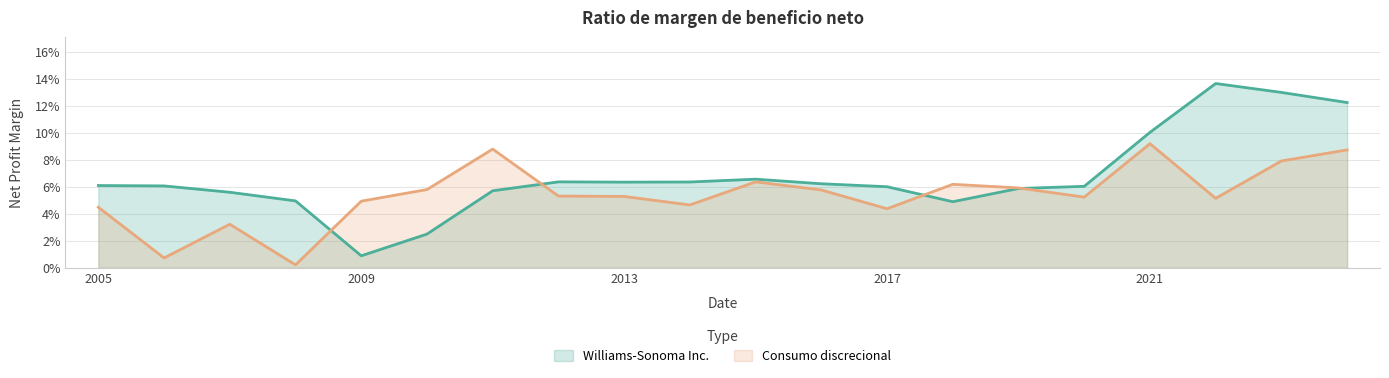

The value of Williams-Sonoma Inc. at 2019-02-03 is 0.1. True or false?

True